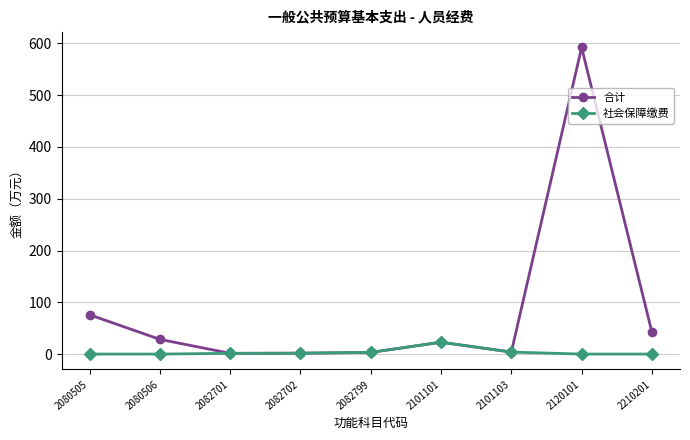

True or false: 合计 has a value of 3.2 at 2082799.

True